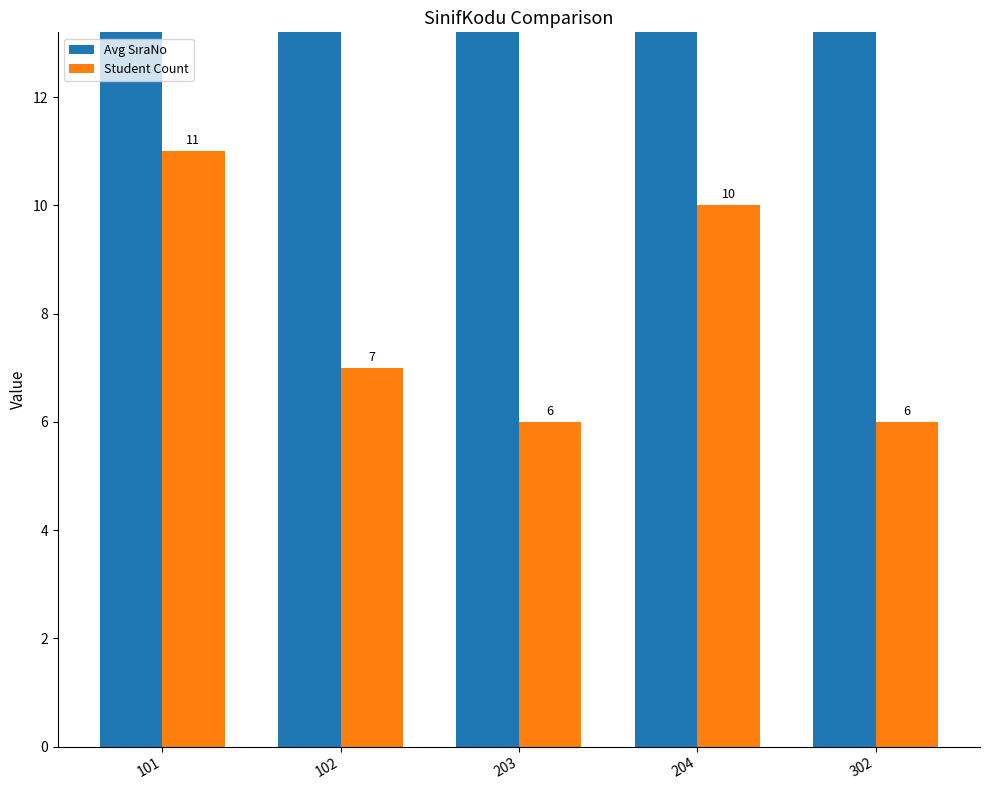

The value of Avg SıraNo at 302 is 4.1. True or false?

False